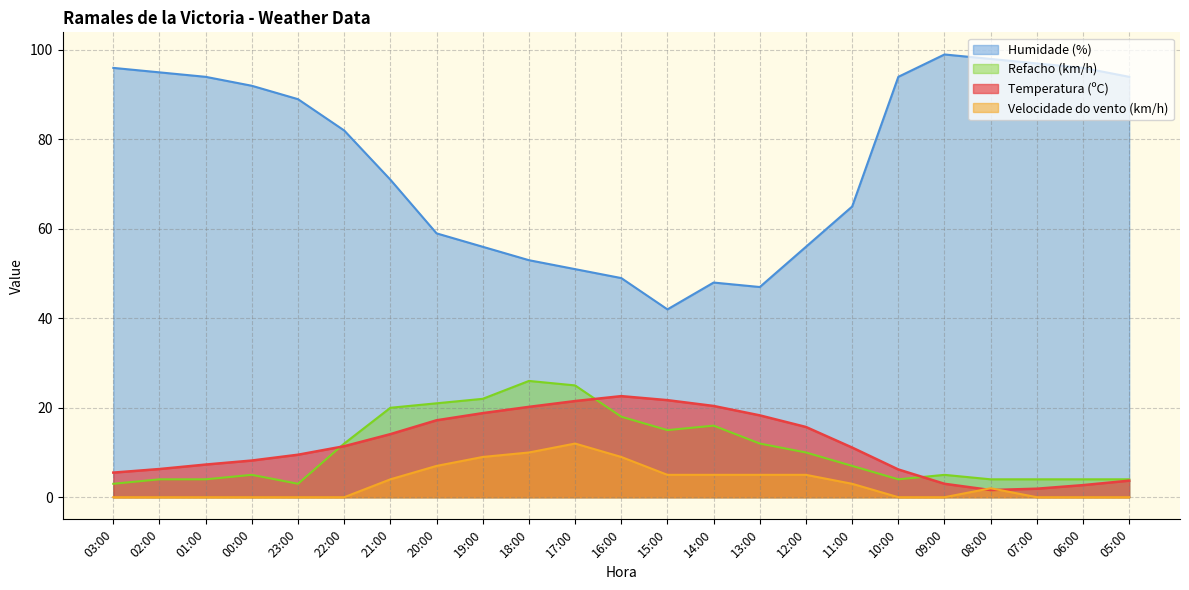

Which series changed the most between 22:00 and 15:00?

Humidade (%)